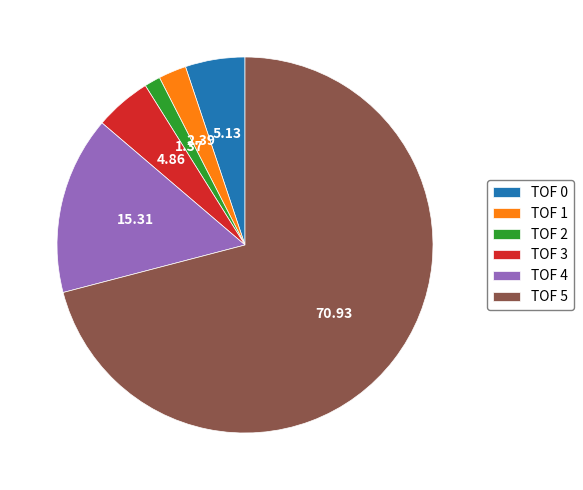

What is the ratio of the value at TOF 4 to the value at TOF 3?

3.2